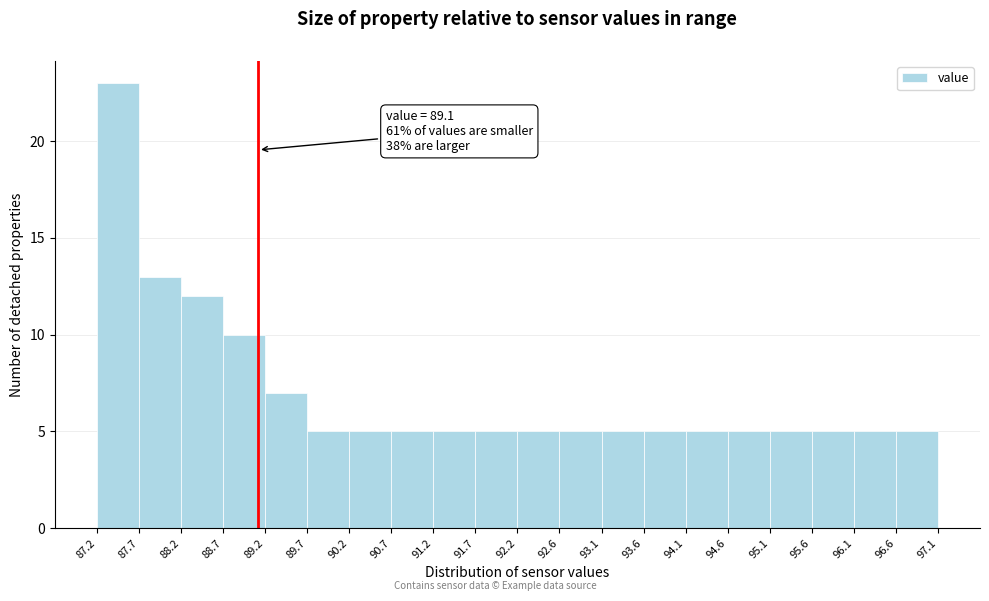

Which range on the x-axis has the tallest bar?

87.2 to 87.7